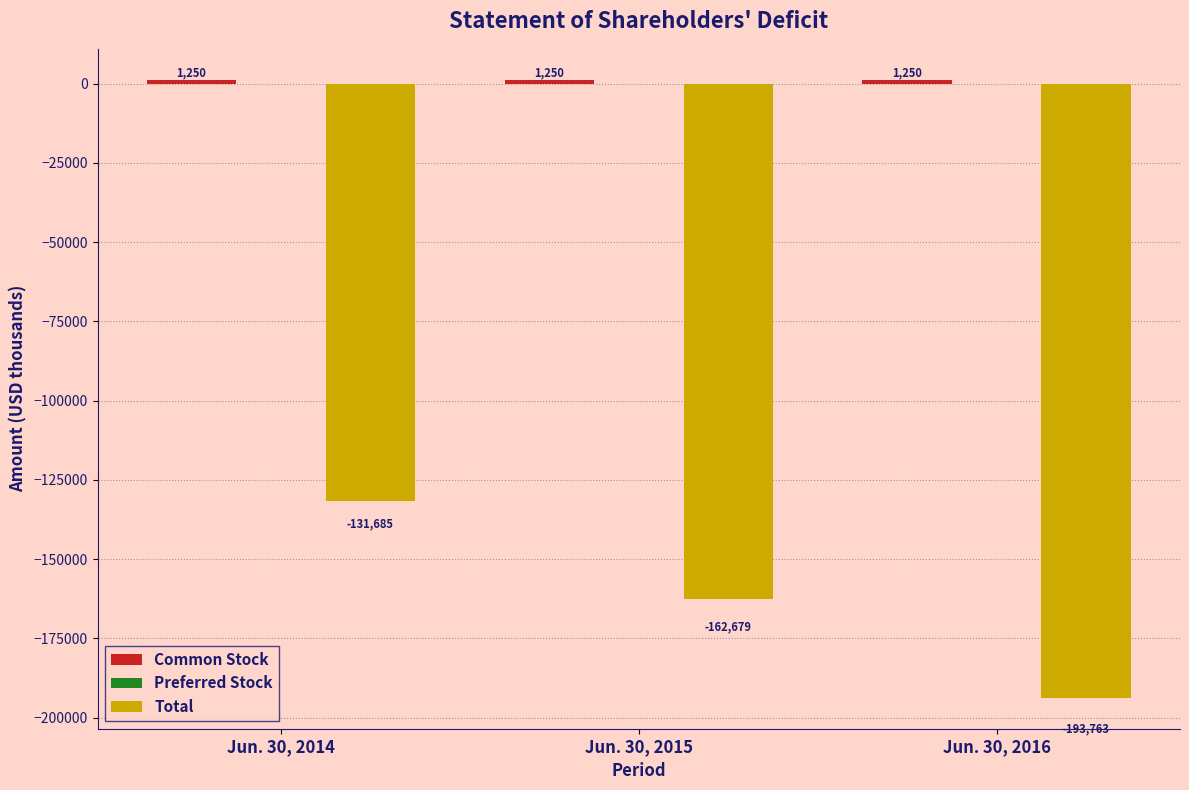

Count the Total values in the range -193763 to -131685.

3